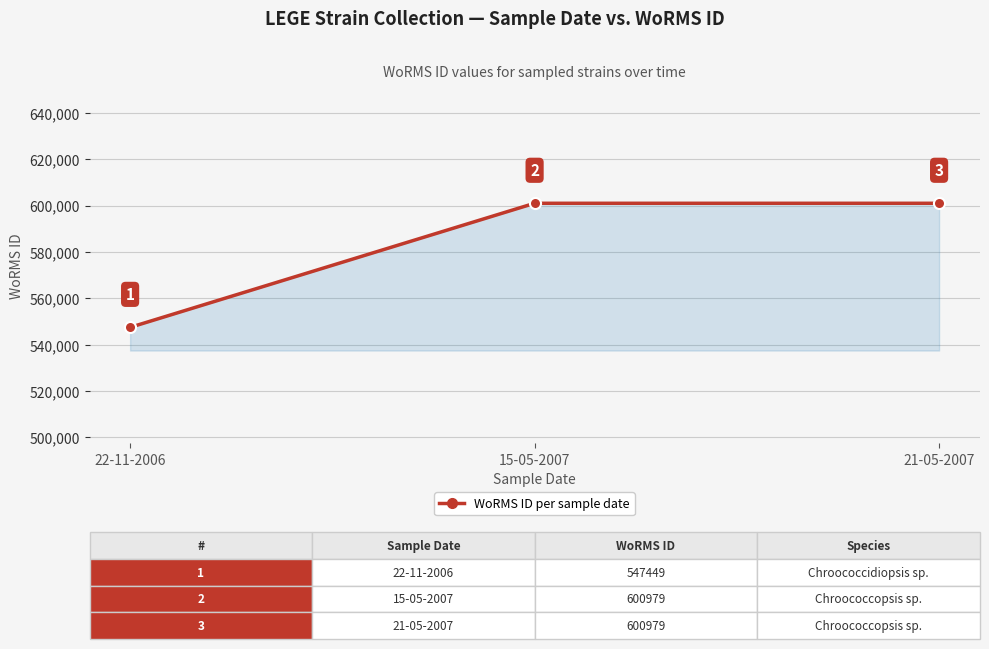

Reading left to right, extract all data points from this chart.

22-11-2006=547449	15-05-2007=600979	21-05-2007=600979